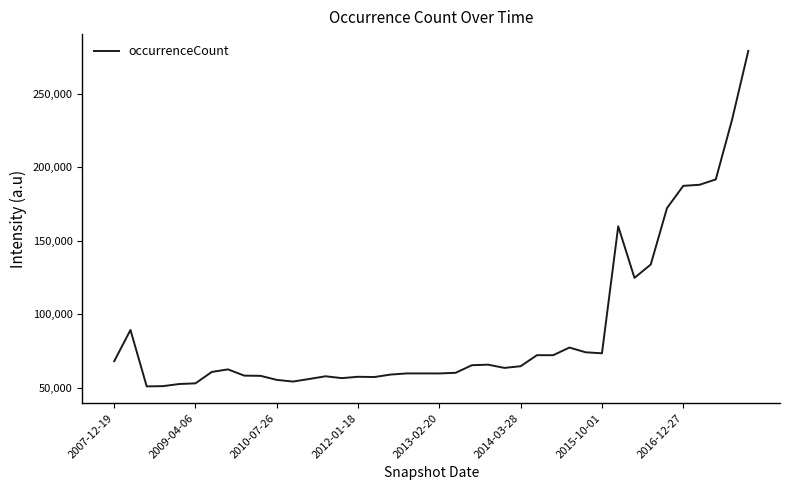

Does the chart have visible grid lines?

No